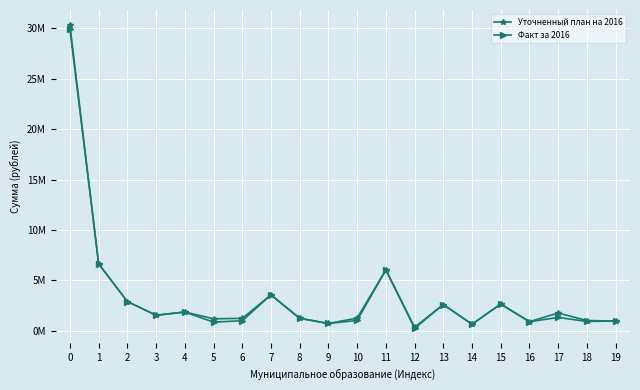

What is the total value across all series at 0?

60226747.3